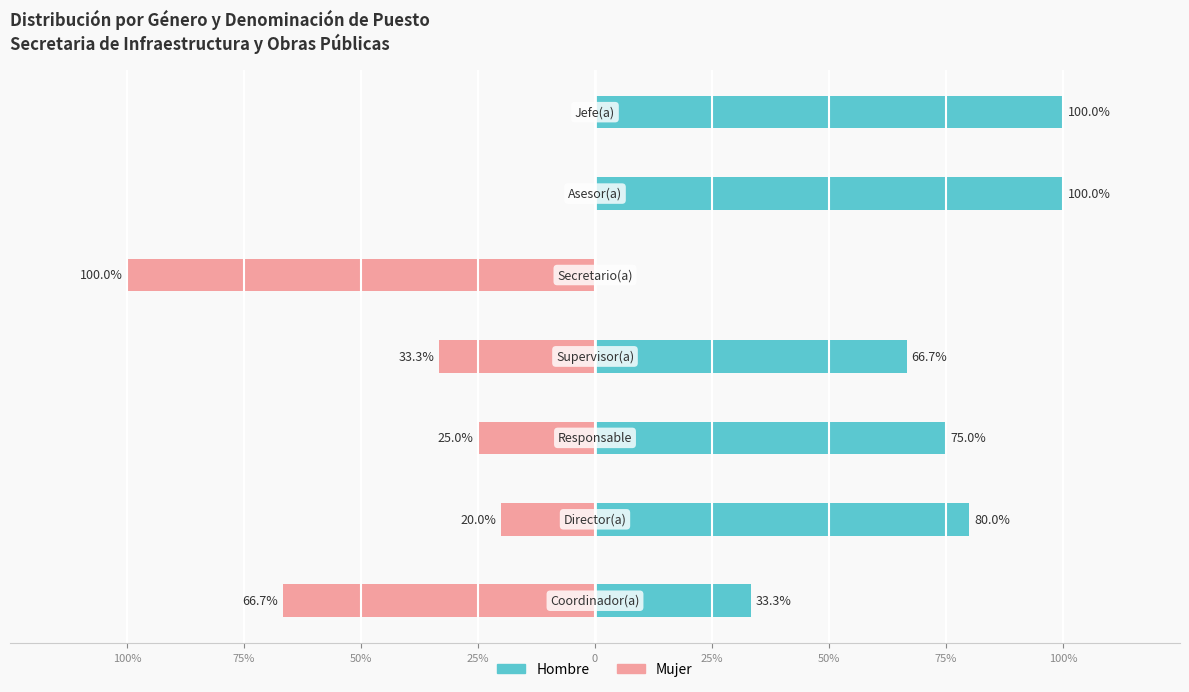

How many distinct data groups are displayed?

2